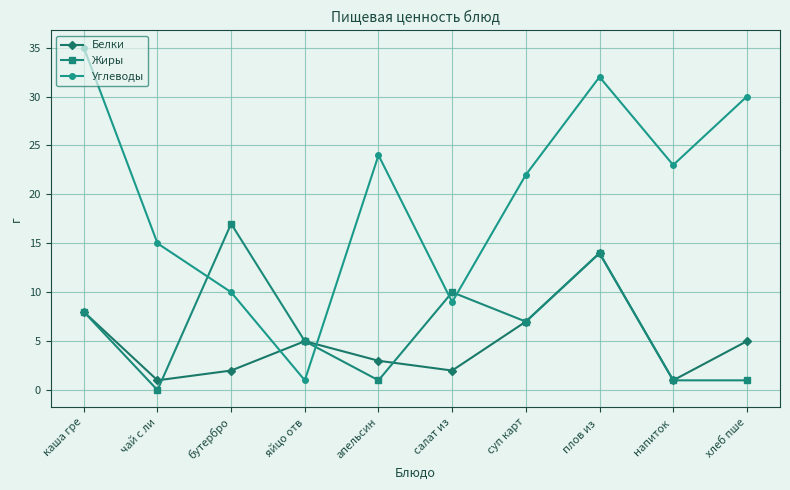

True or false: Жиры and Углеводы cross at least once.

True